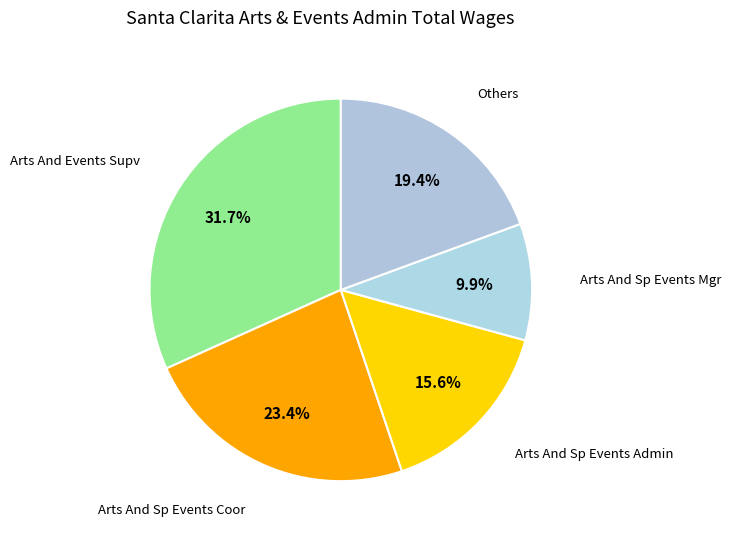

How many slices are in this pie chart?

5